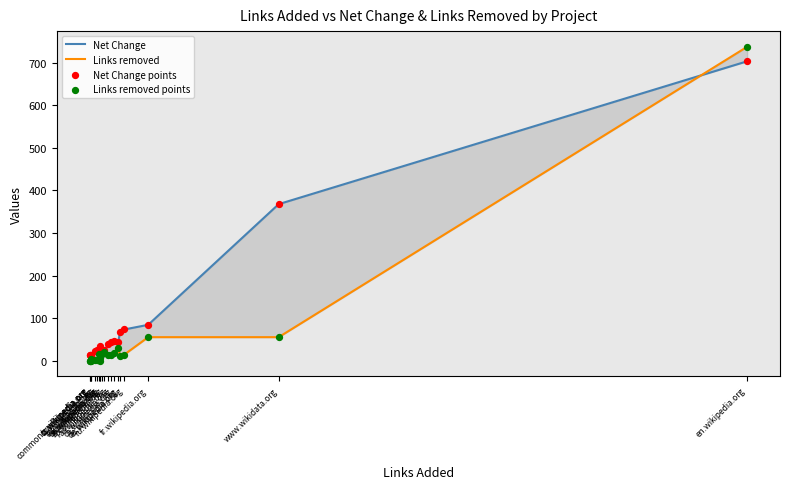

At which category is the sum across all series the highest?

en.wikipedia.org